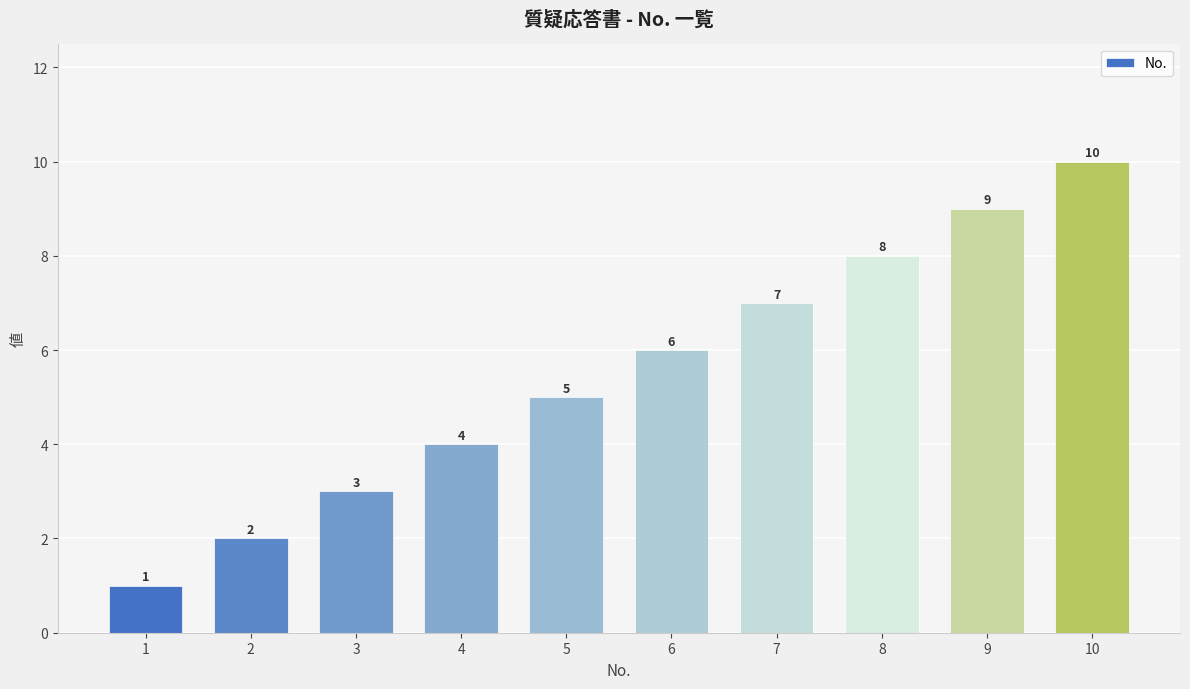

At which label is the value closest to 5?

5